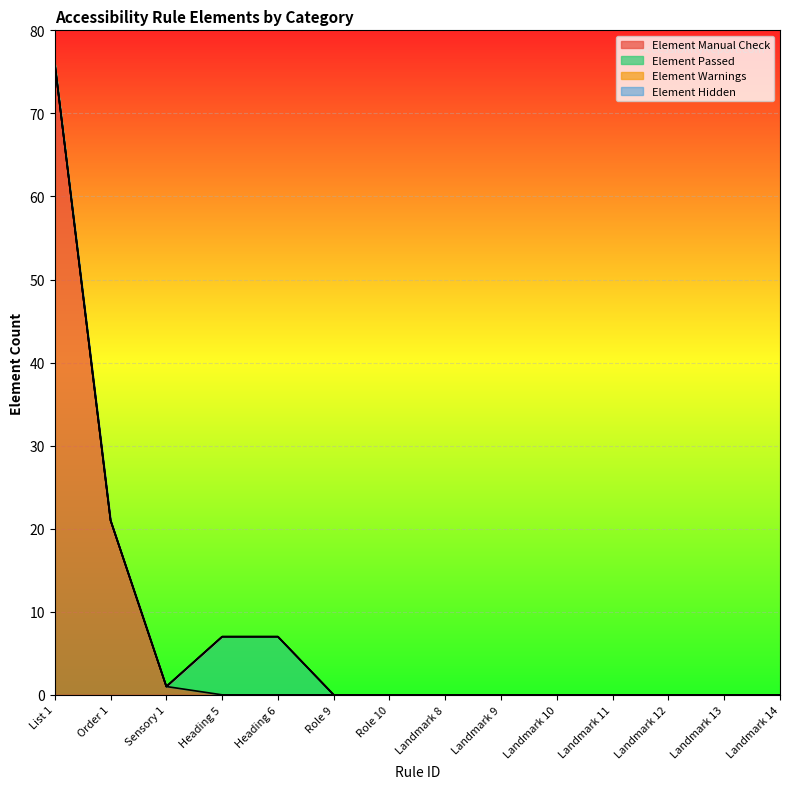

Which category has the highest value across all series?

List 1